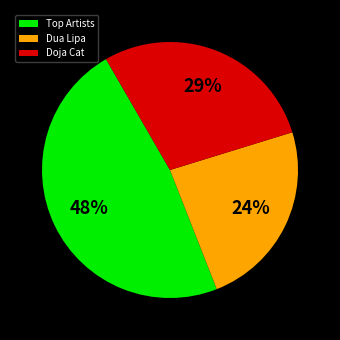

Rank the categories by value from highest to lowest.

Top Artists, Doja Cat, Dua Lipa